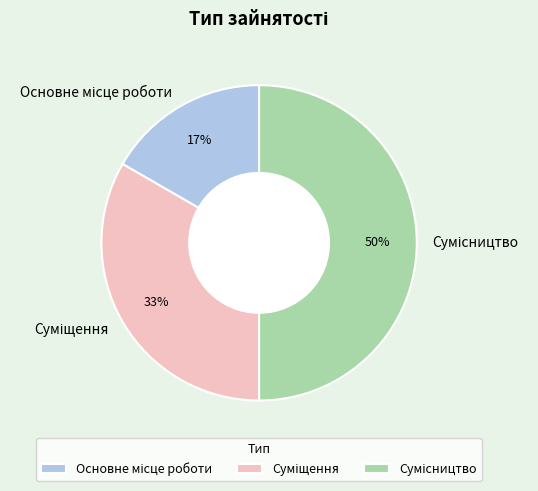

To the nearest percent, what is the difference between the largest and smallest slice percentages?

33%